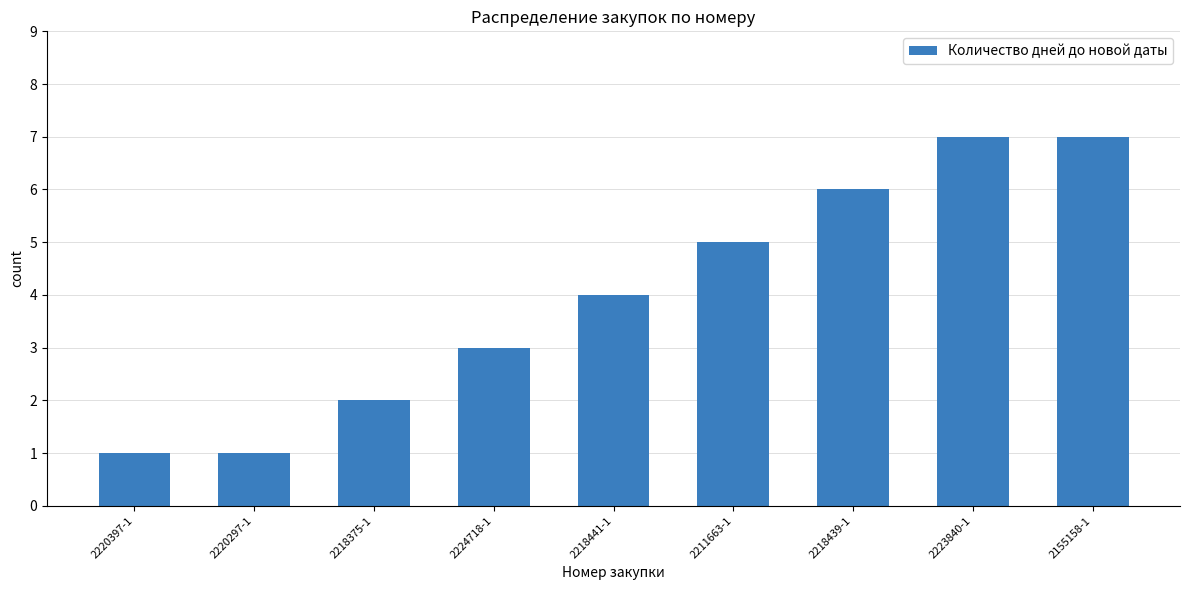

The chart shows a value of 7 at 2155158-1. True or false?

True